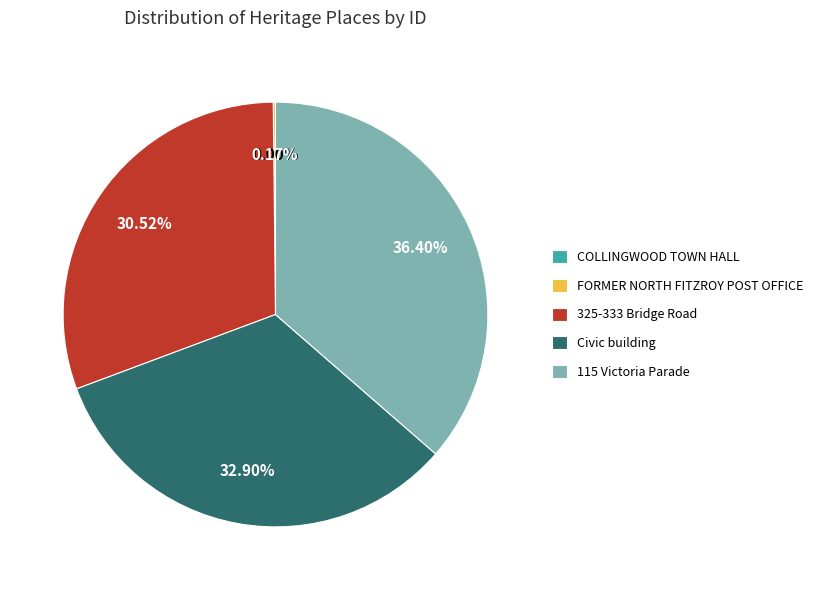

Is there any slice that represents more than half of the pie?

No